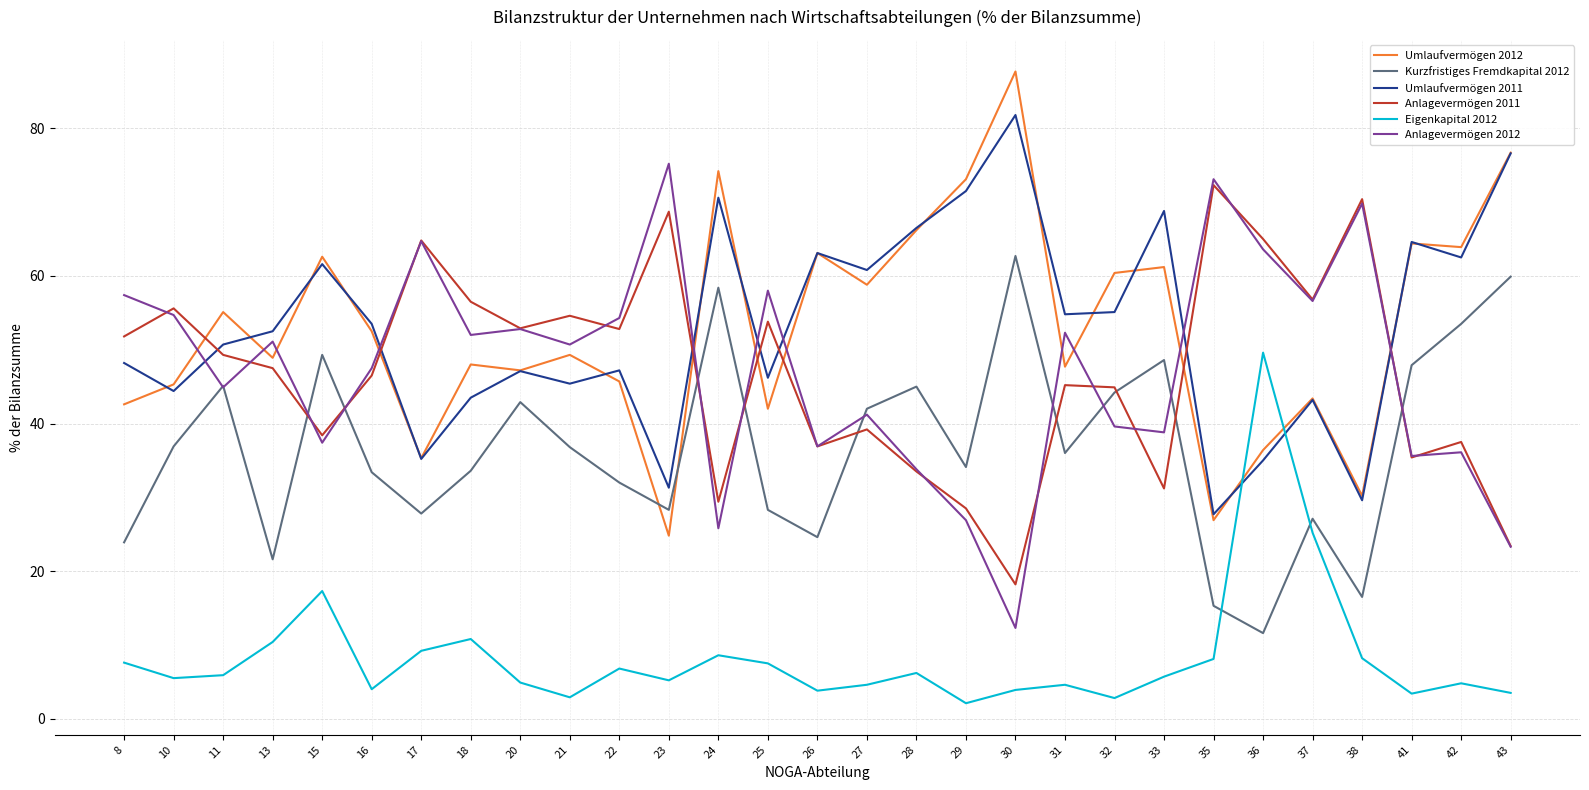

Does the chart have visible grid lines?

Yes